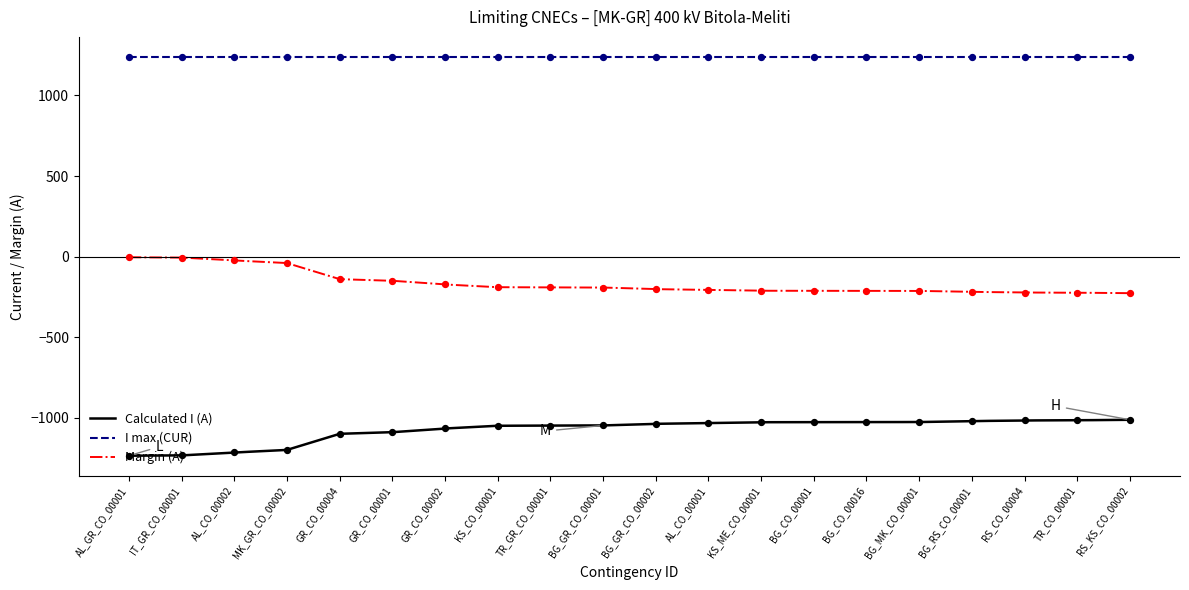

True or false: I max (CUR) and Margin (A) cross at least once.

False